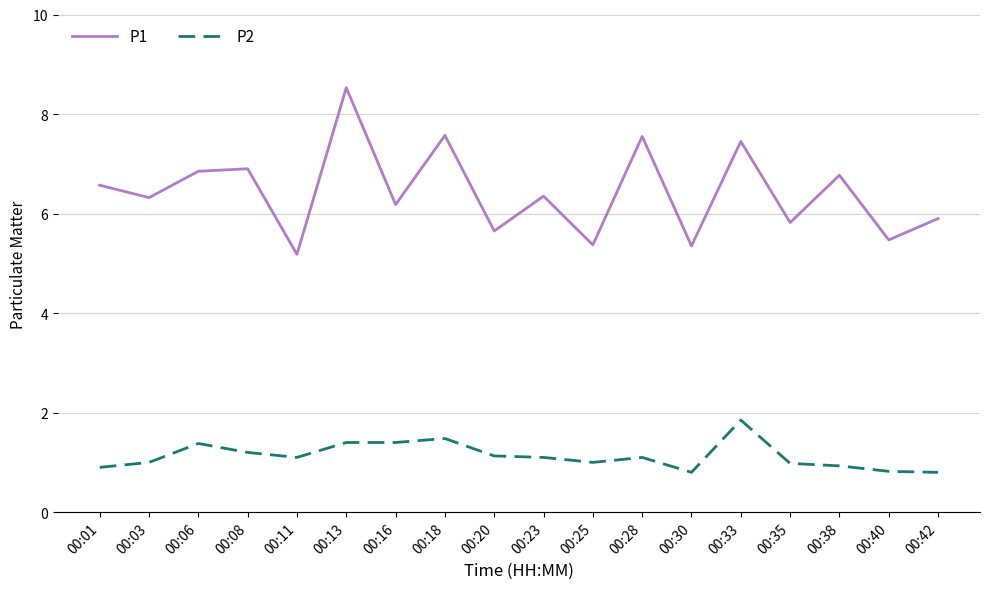

True or false: P1 and P2 intersect in this chart.

False